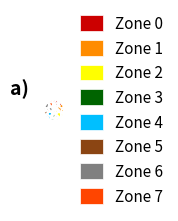

Is there any slice that represents more than half of the pie?

No